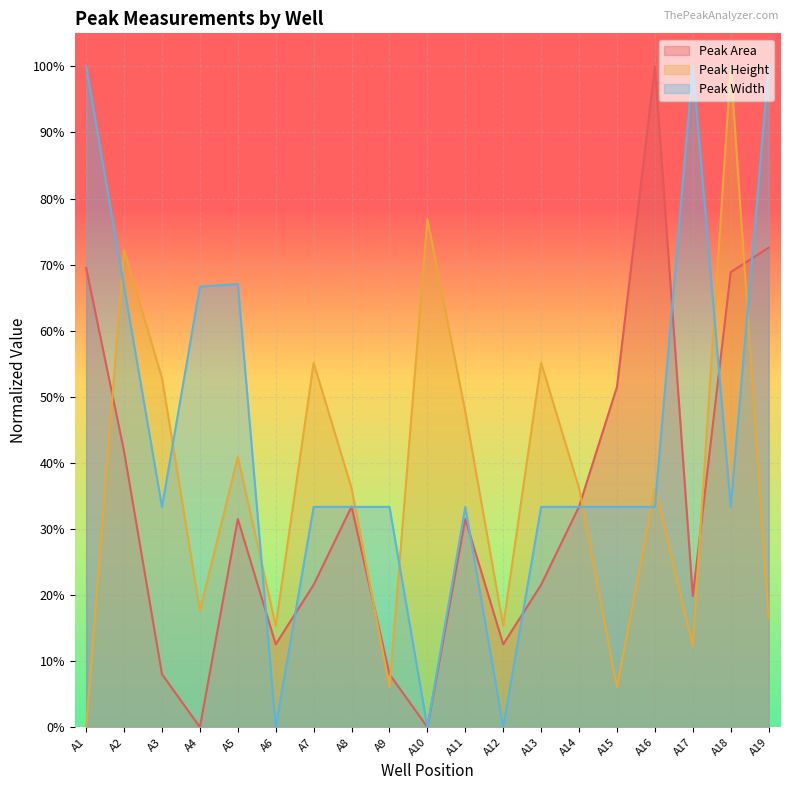

Rank the categories by Peak Width value from highest to lowest.

A1, A17, A19, A5, A2, A4, A3, A7, A8, A9, A11, A13, A14, A15, A16, A18, A6, A10, A12